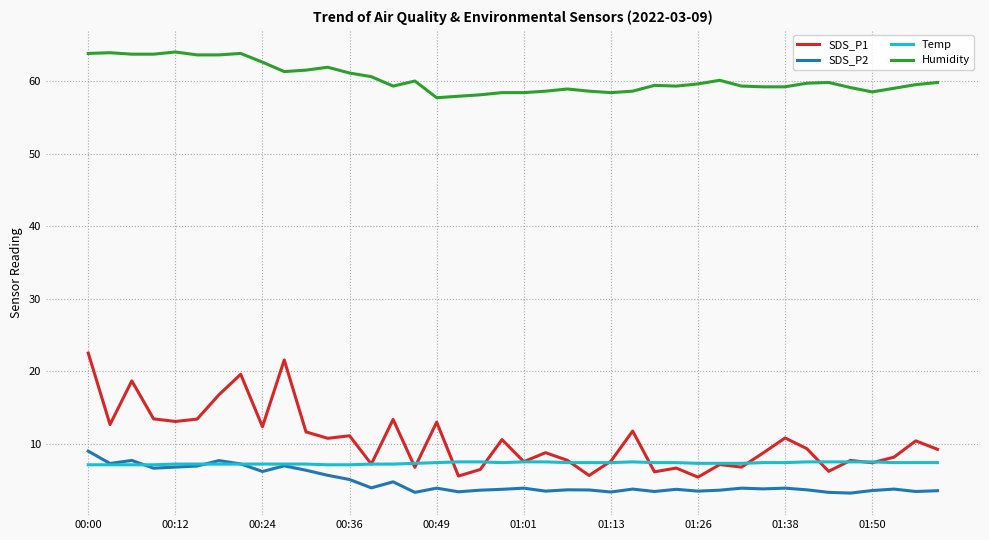

True or false: Temp and Humidity cross at least once.

False